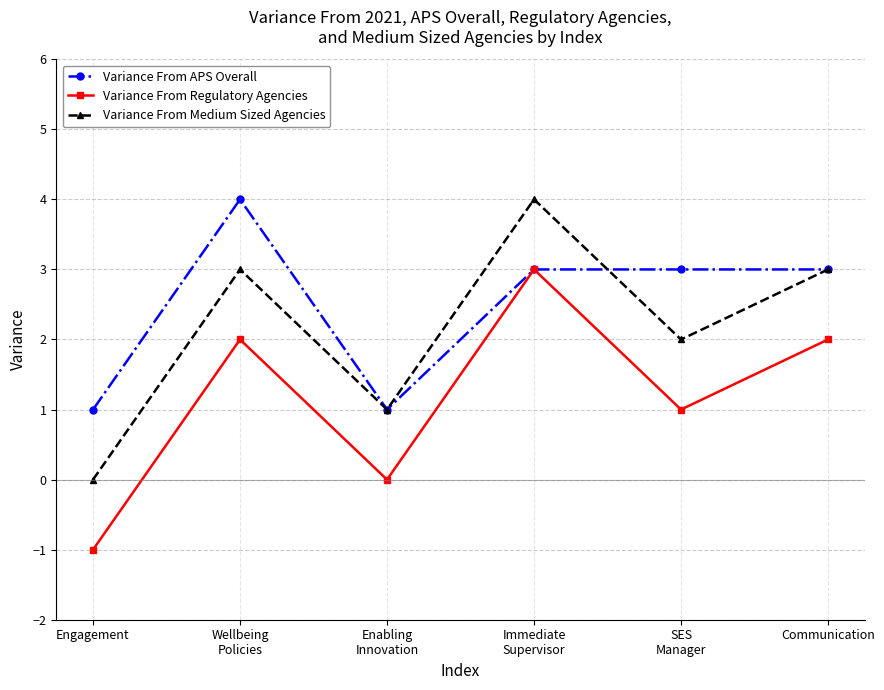

True or false: Variance From Medium Sized Agencies and Variance From Regulatory Agencies cross at least once.

False